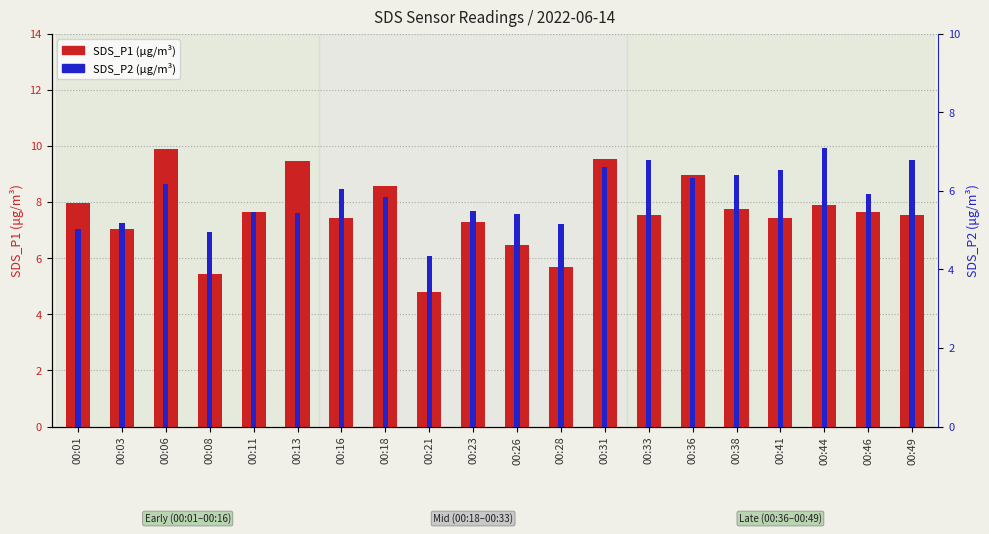

What are all the series names shown in the legend?

SDS_P1, SDS_P2